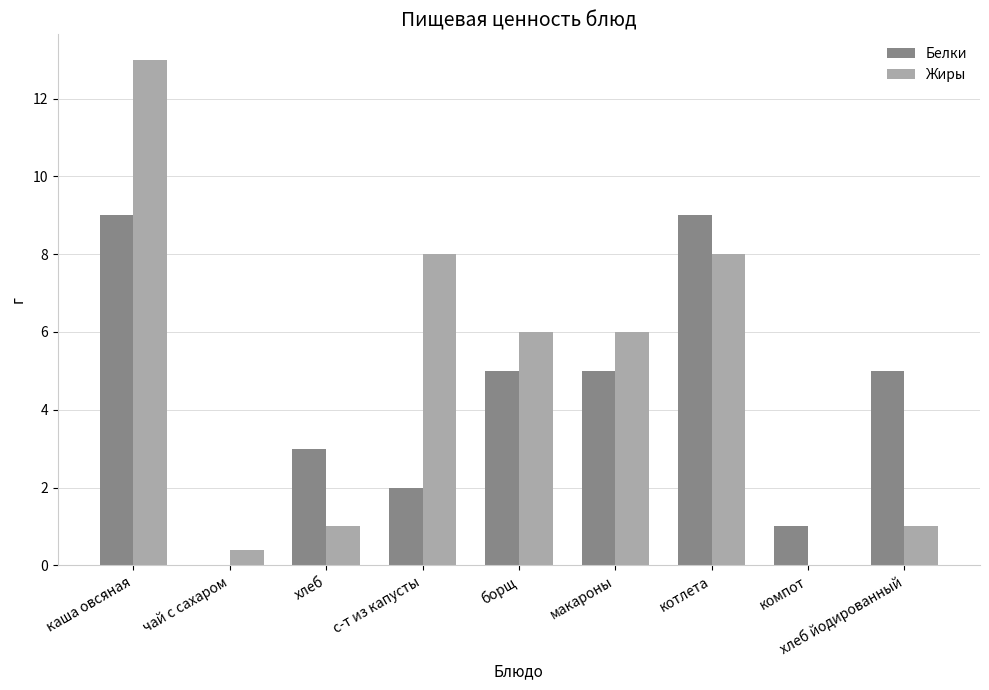

What is the sum of the Жиры values at котлета and борщ?

14.0